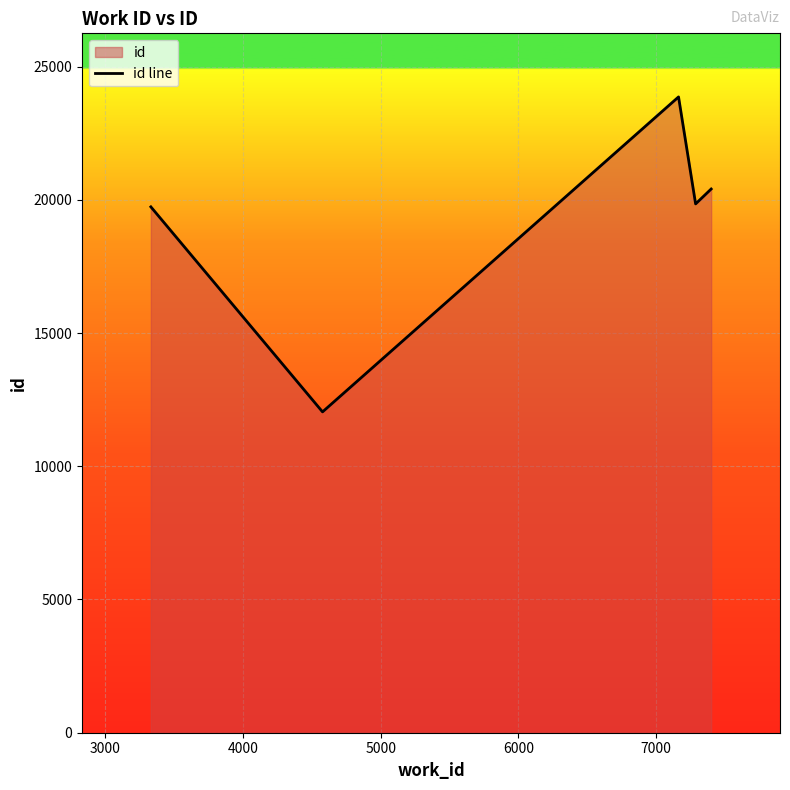

Reading left to right, transcribe all the data shown in this chart.

19734	12040	23860	19845	20404